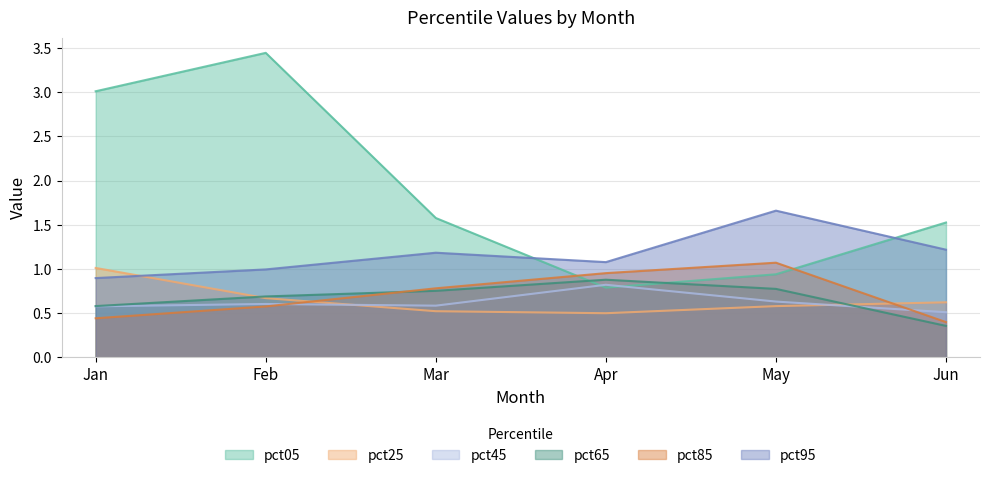

How many interior local peaks does the pct85 series have?

1